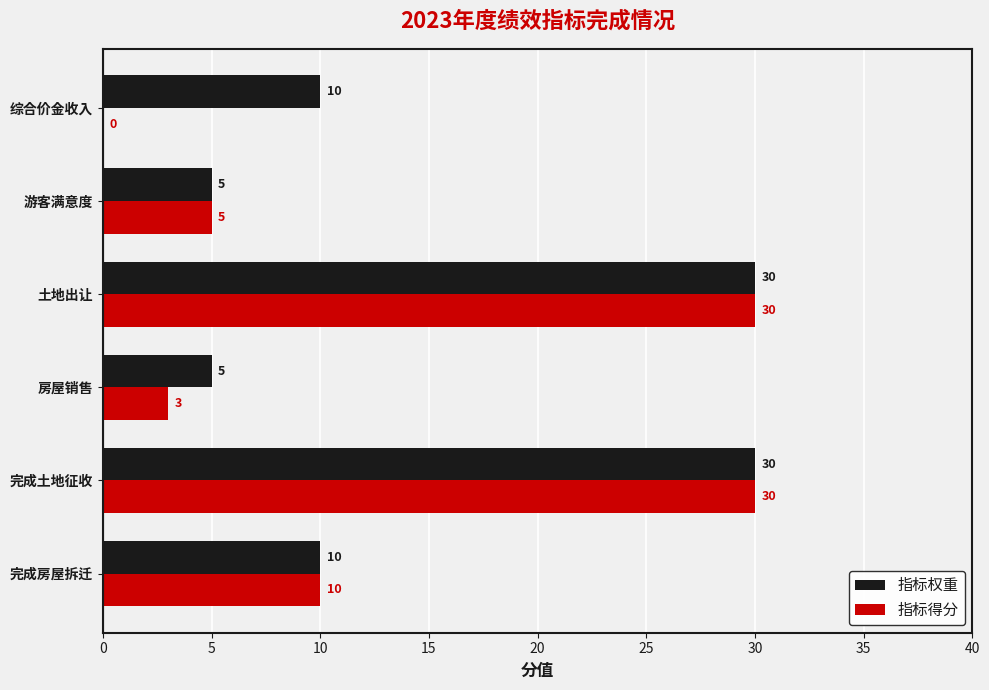

Which series has the largest total across all categories?

指标权重